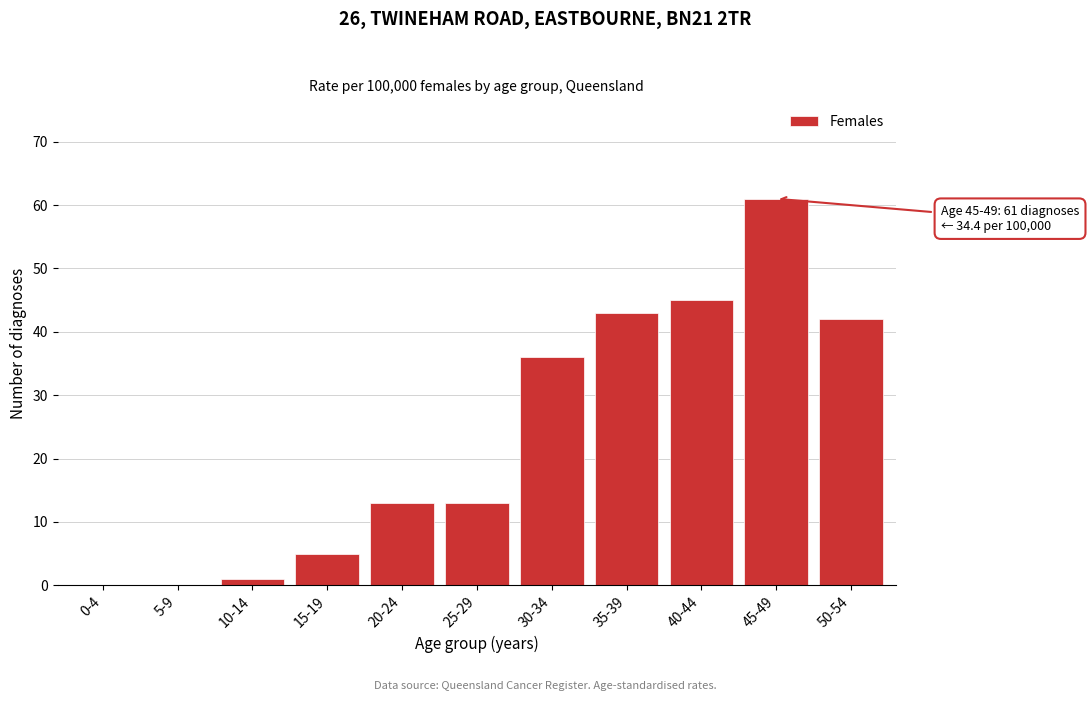

Reading left to right, extract all data points from this chart.

0-4=0	5-9=0	10-14=1	15-19=5	20-24=13	25-29=13	30-34=36	35-39=43	40-44=45	45-49=61	50-54=42